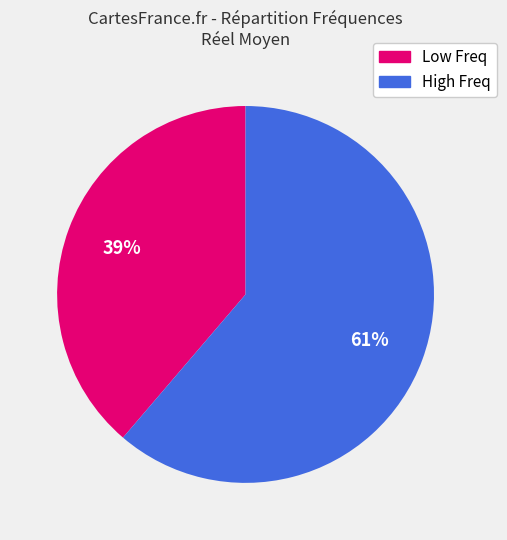

To the nearest percent, what is the average slice percentage?

50%